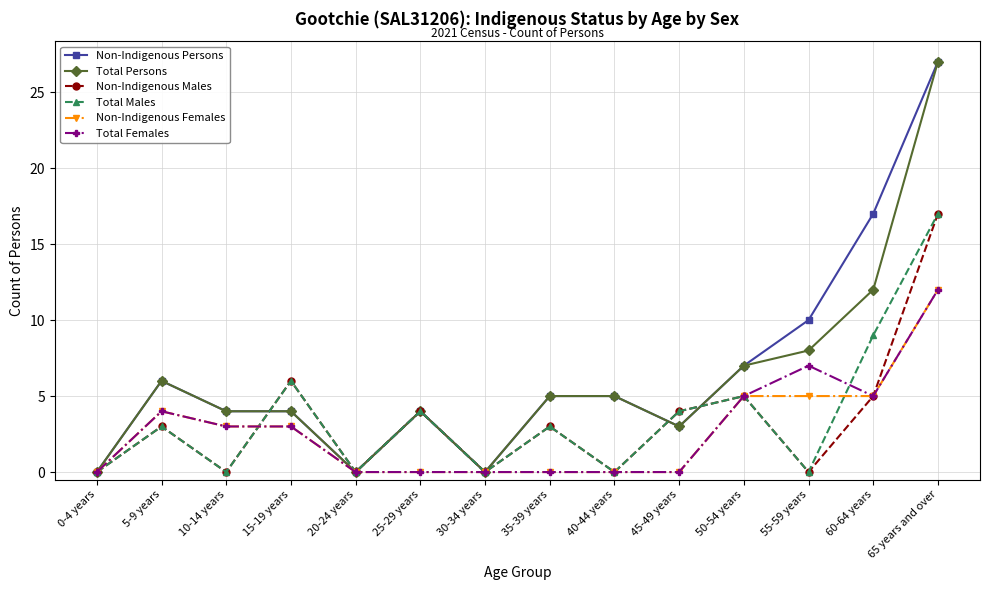

What is the total value across all series at 25-29 years?

16